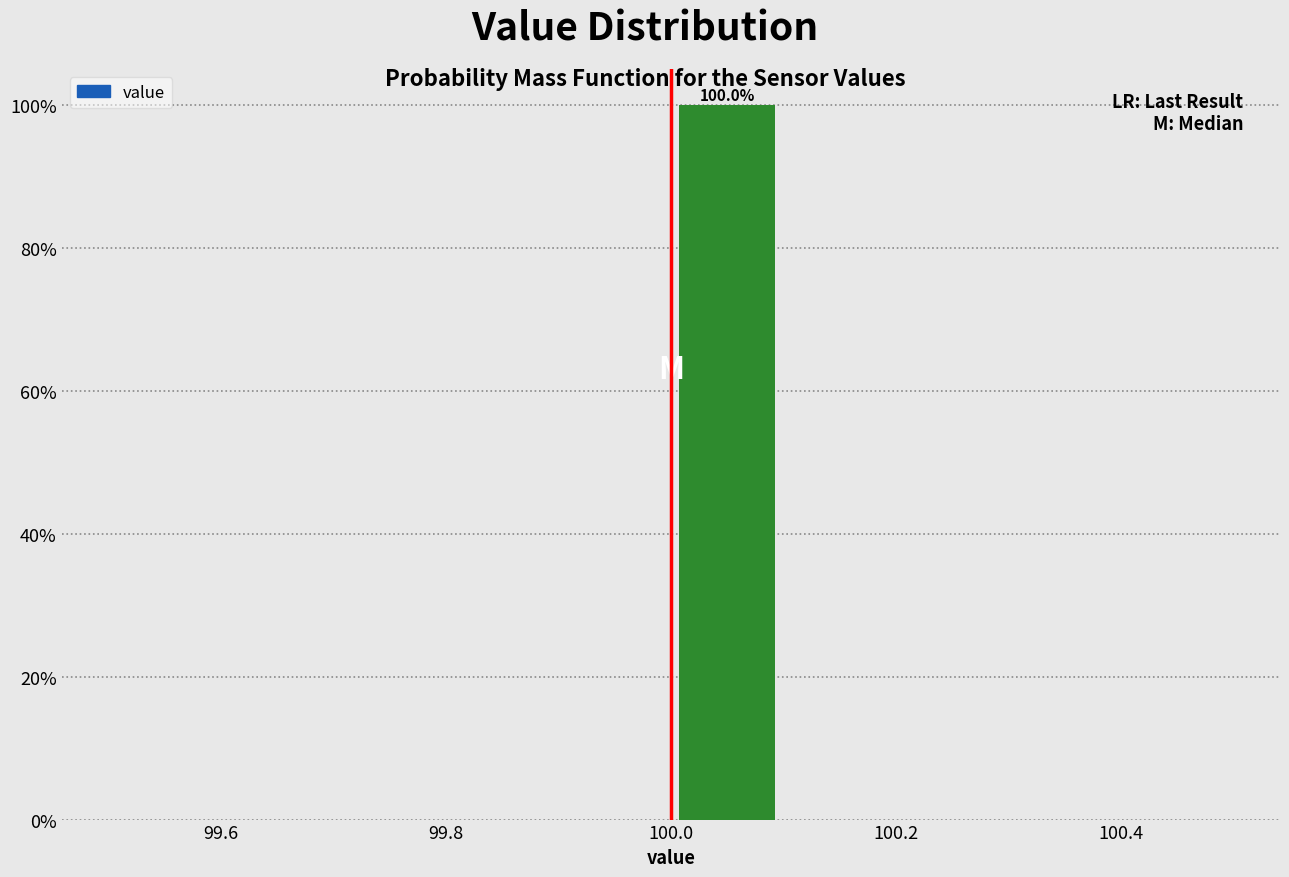

Over which range of the x-axis is the bar tallest?

100.0 to 100.1